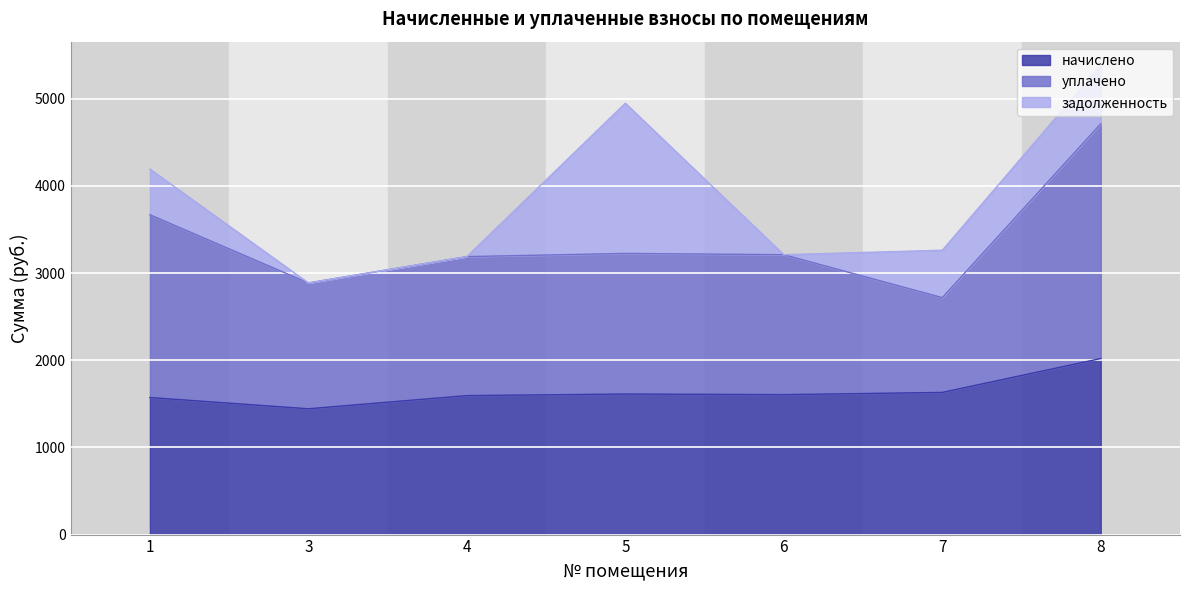

The value of начислено at 1 is 1572.7. True or false?

True